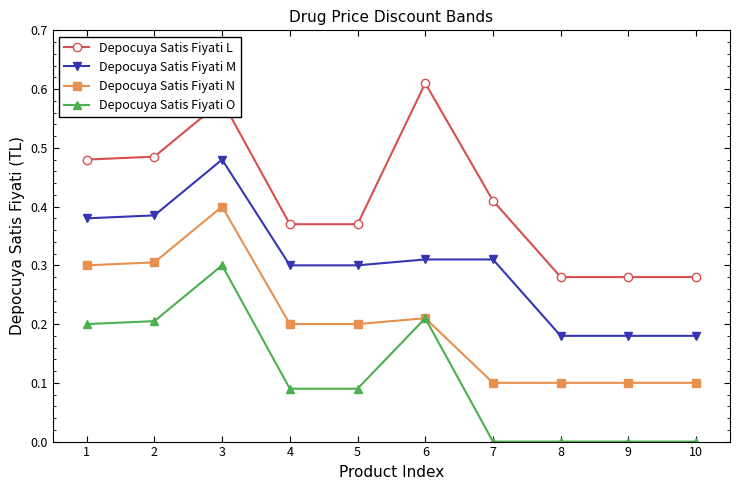

True or false: Depocuya Satis Fiyati O has a value of 0.1 at 5.

True